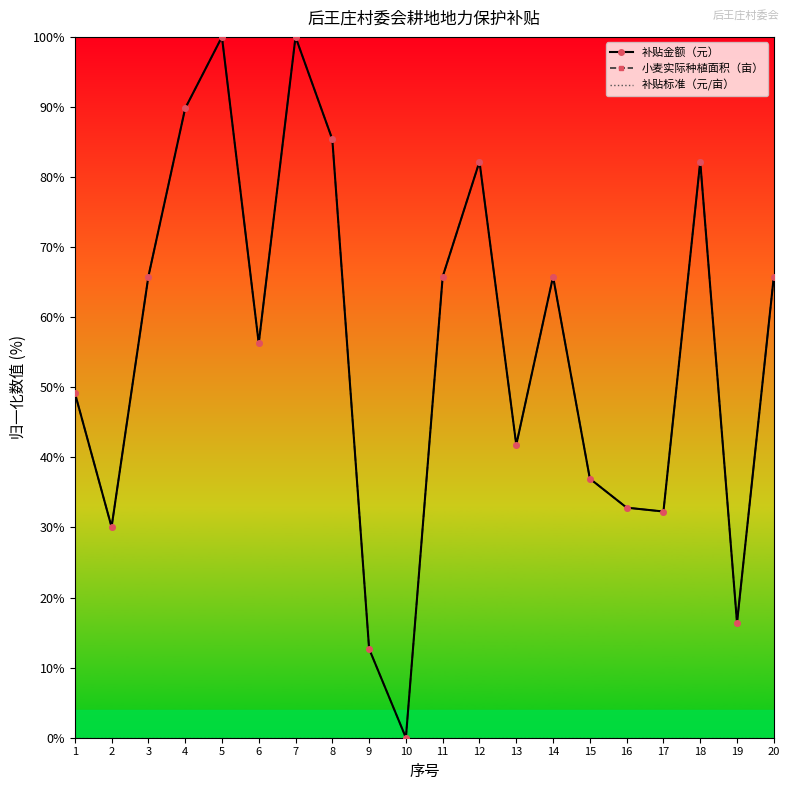

Is this an area chart (filled region under the line)?

No